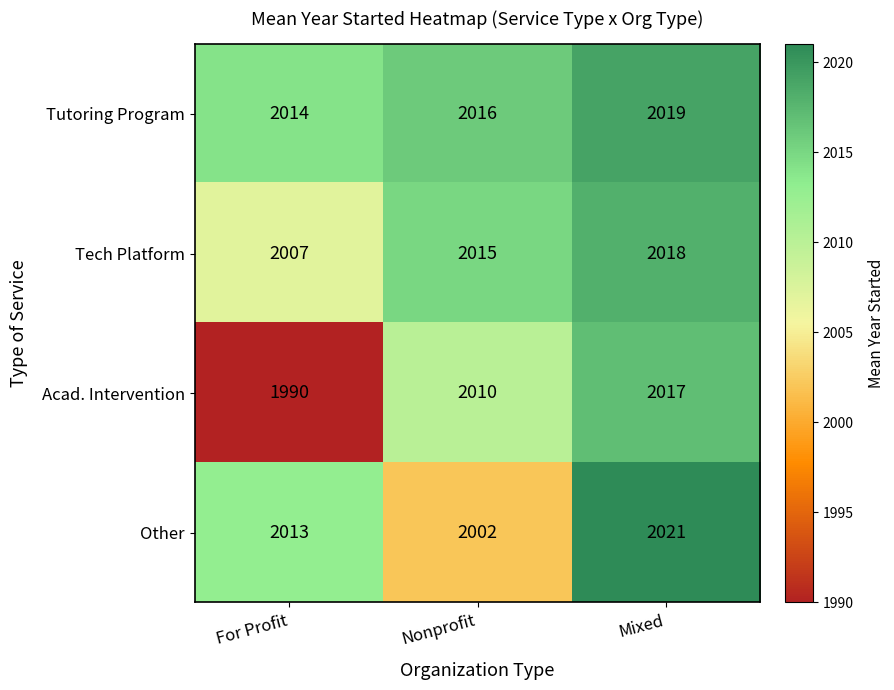

True or false: Tutoring Program has a value of 422 at For Profit.

False